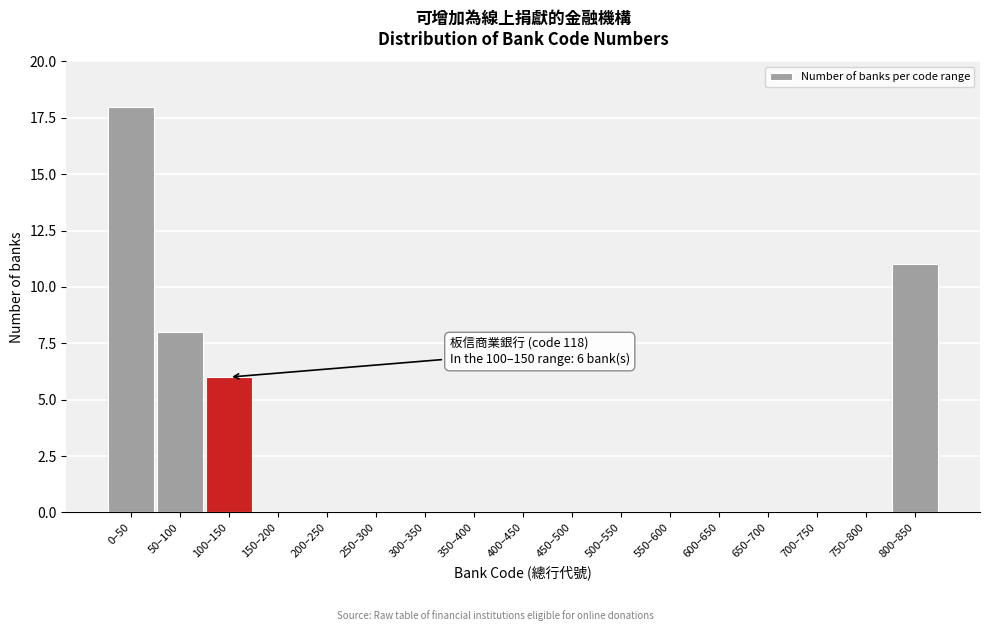

Reading left to right, list all the values displayed in this chart.

0–50=18	50–100=8	100–150=6	150–200=0	200–250=0	250–300=0	300–350=0	350–400=0	400–450=0	450–500=0	500–550=0	550–600=0	600–650=0	650–700=0	700–750=0	750–800=0	800–850=11